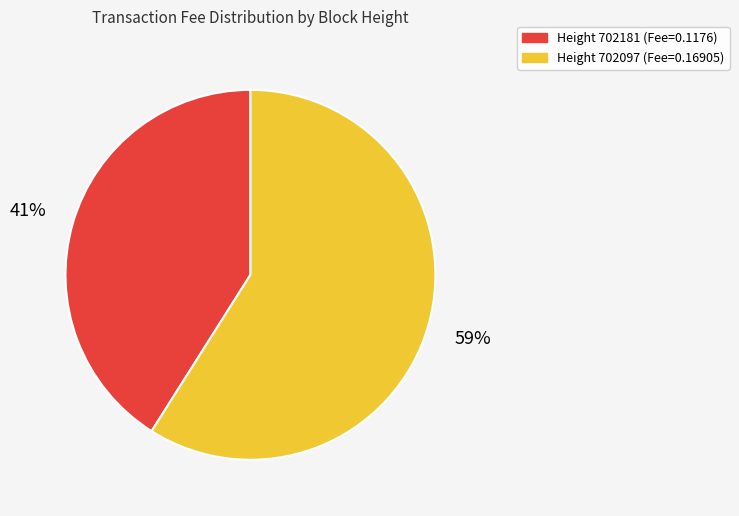

To the nearest percent, what is the average slice percentage?

50%